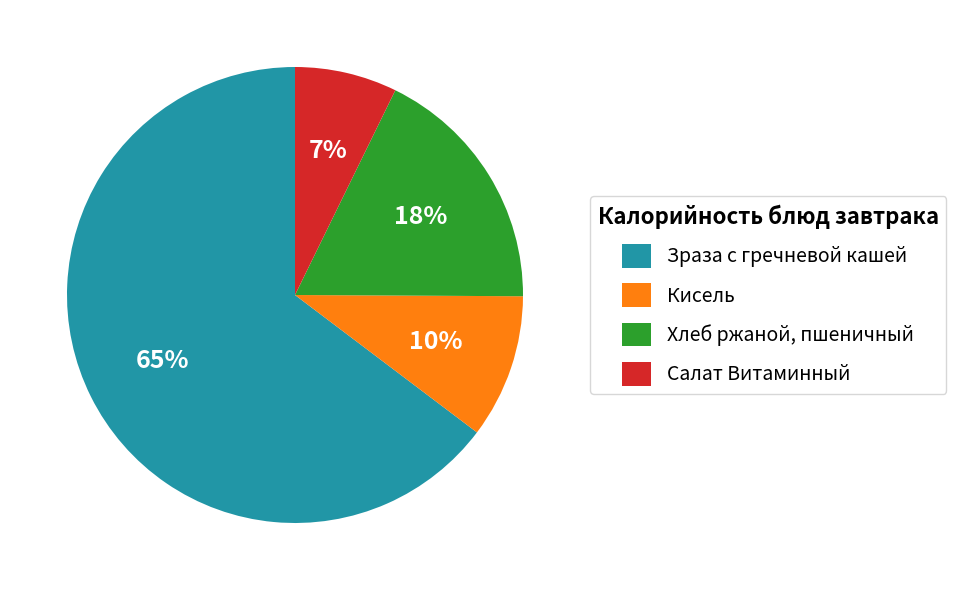

To the nearest percent, what is the average slice percentage?

25%